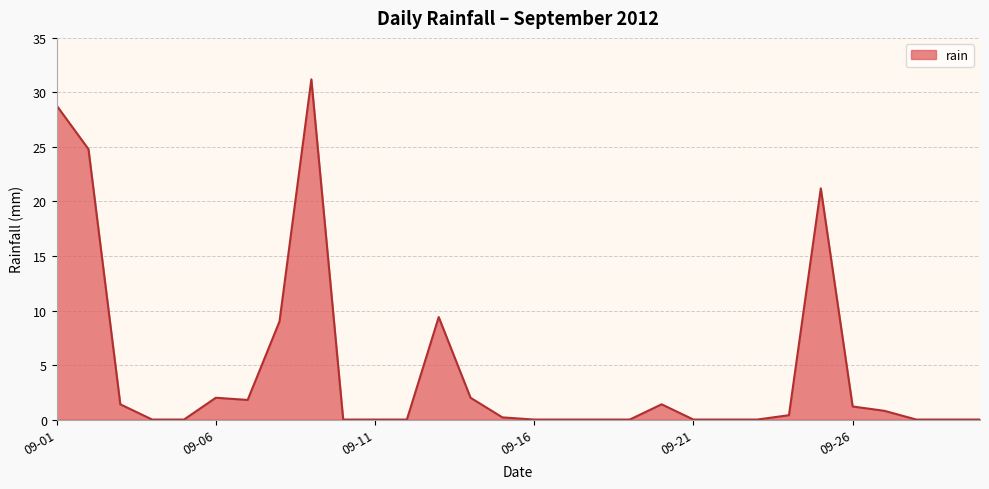

What is the difference between the maximum and minimum values?

31.2